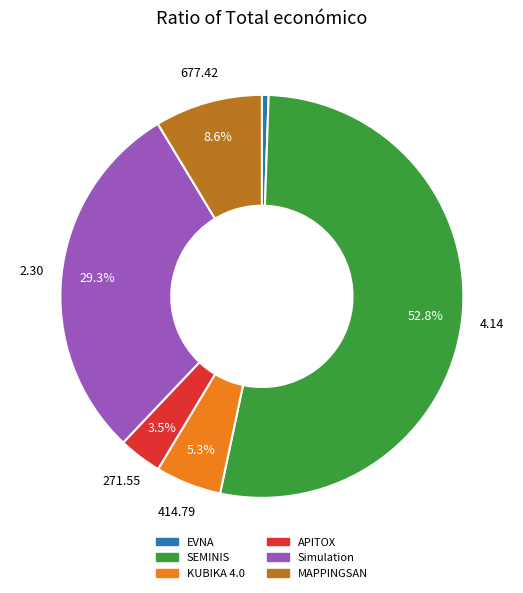

Rank the categories by value from lowest to highest.

EVNA, APITOX, KUBIKA 4.0, MAPPINGSAN, Simulation, SEMINIS